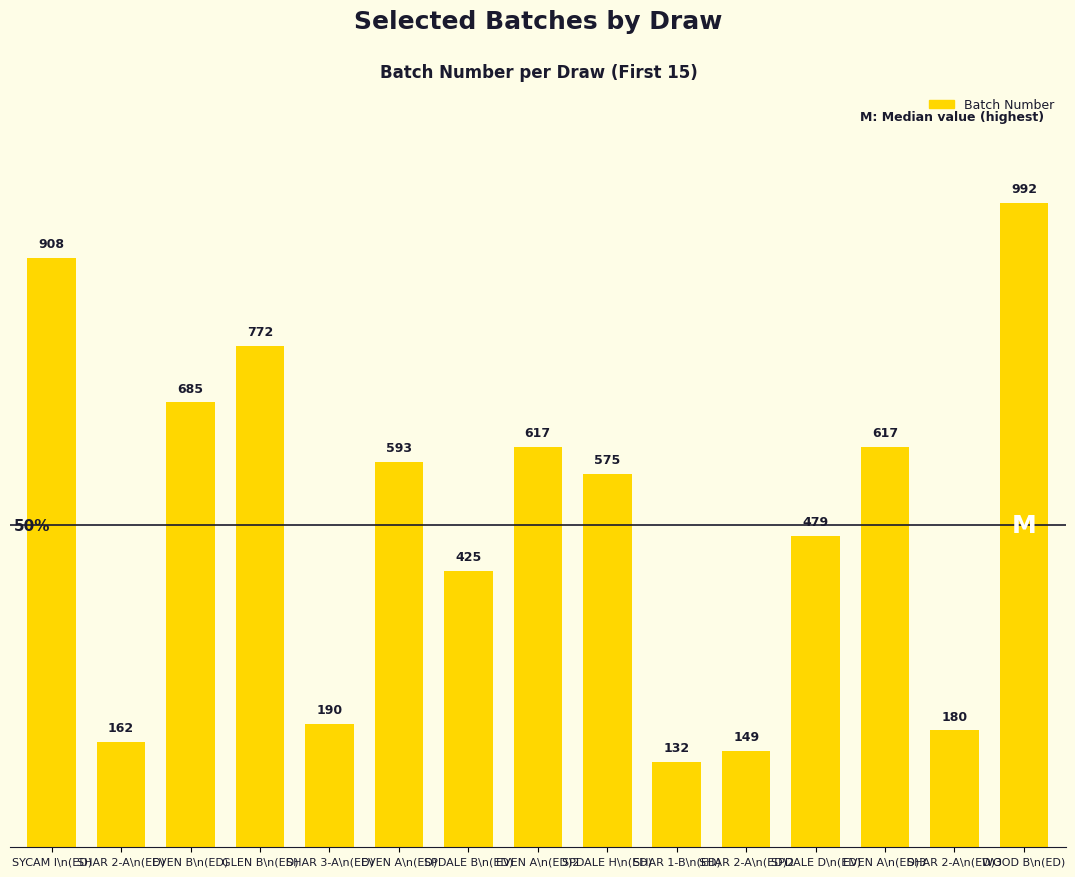

Is it true that the value at SPDALE H\n(ED) is 804?

False